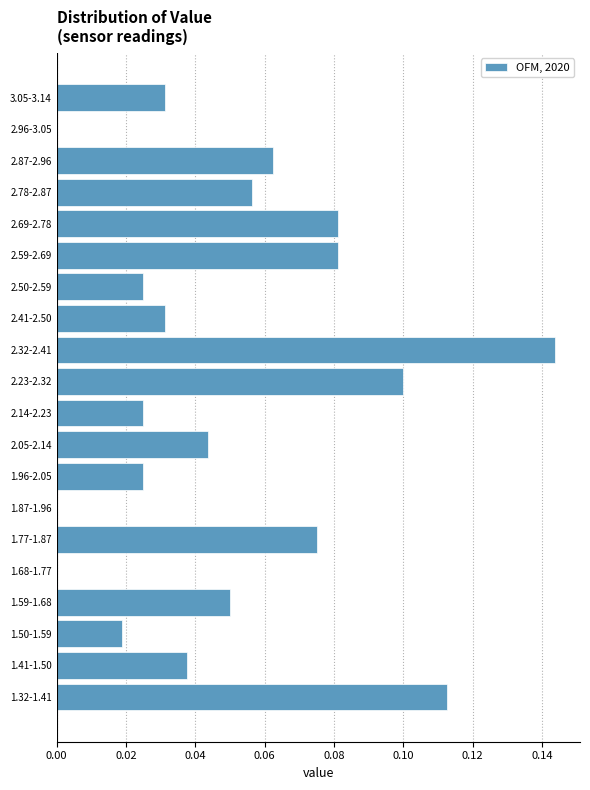

What is the sum of all values?

1.0